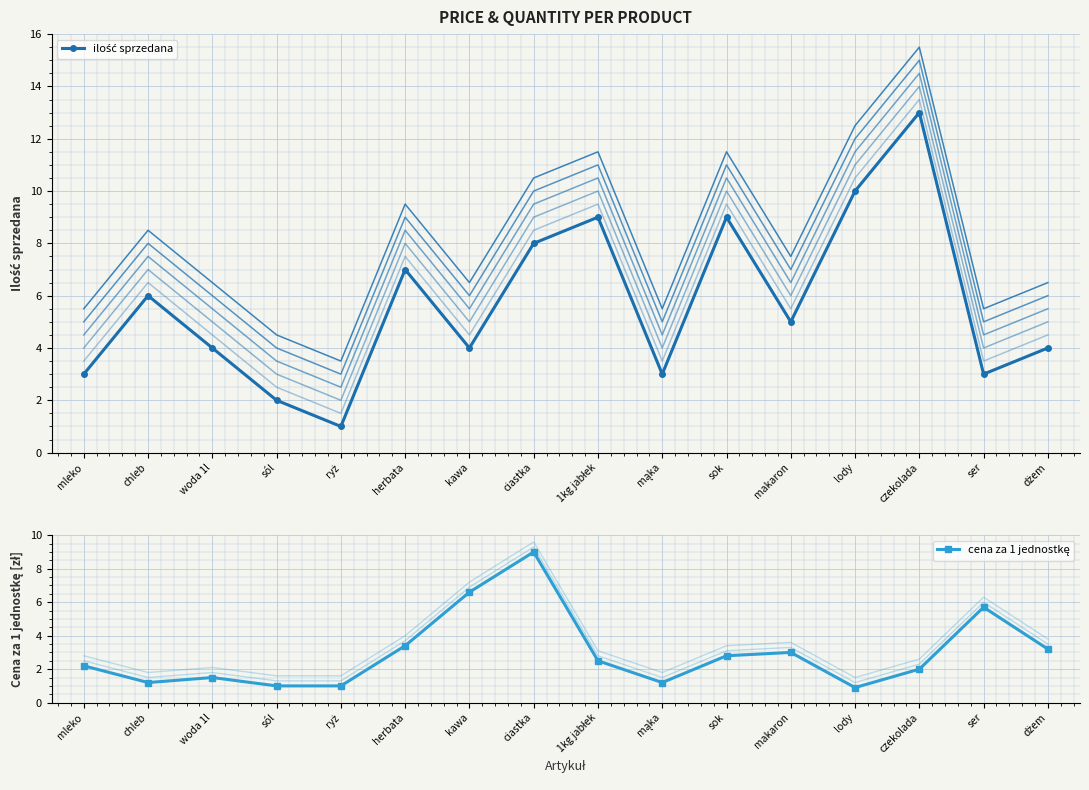

What is the difference between the second highest and minimum values in the ilość sprzedana series?

9.0